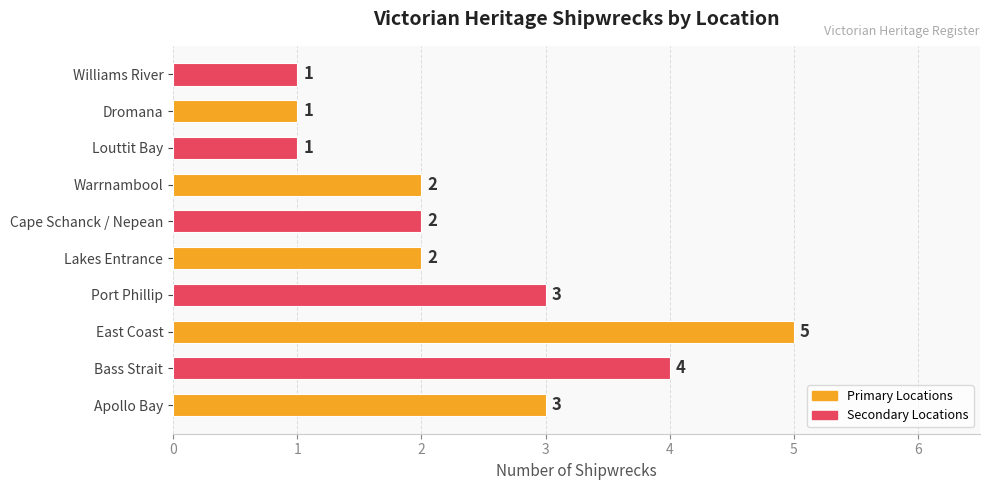

Between Port Phillip and Williams River, which is larger?

Port Phillip